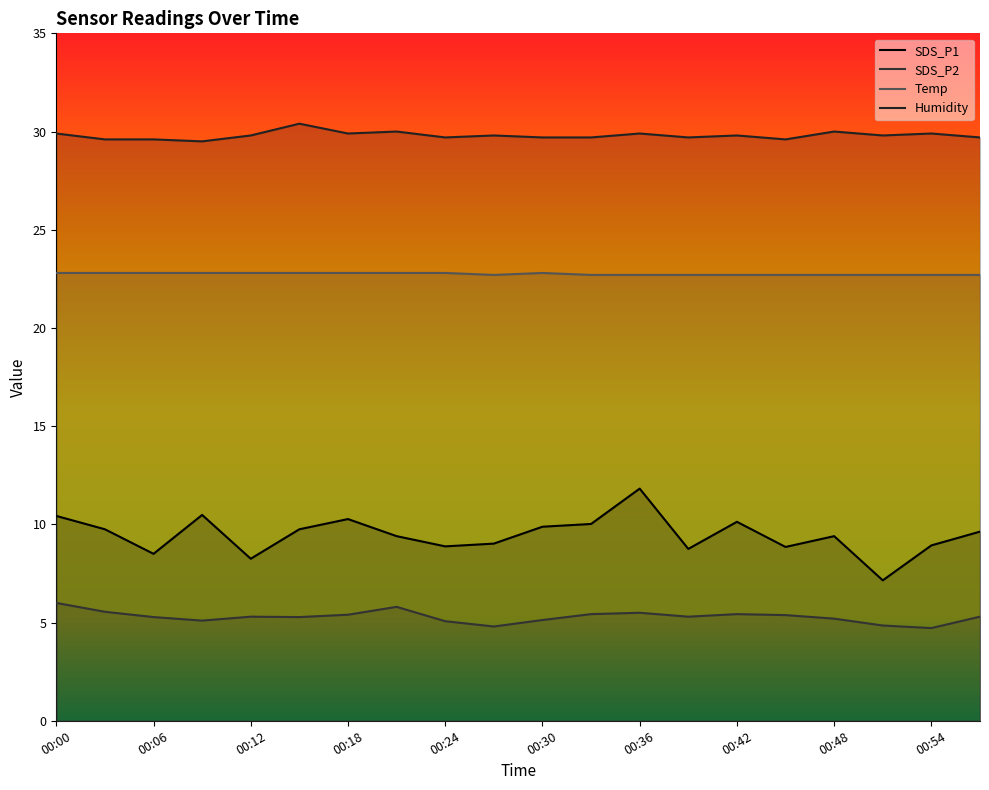

What is the highest value of the Humidity series?

30.4